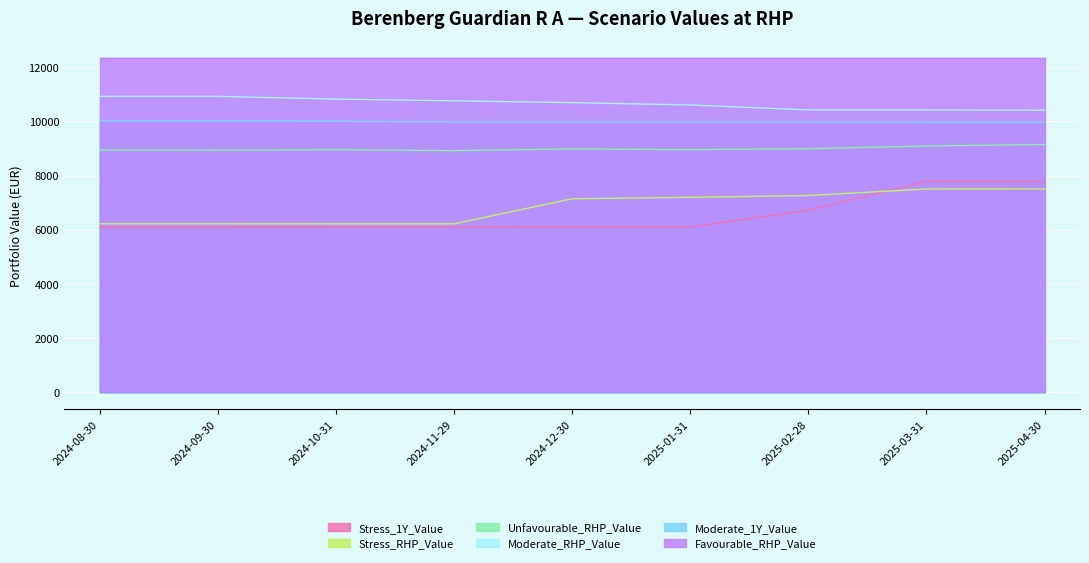

The value of Stress_RHP_Value at 2024-11-29 is 10684.5. True or false?

False